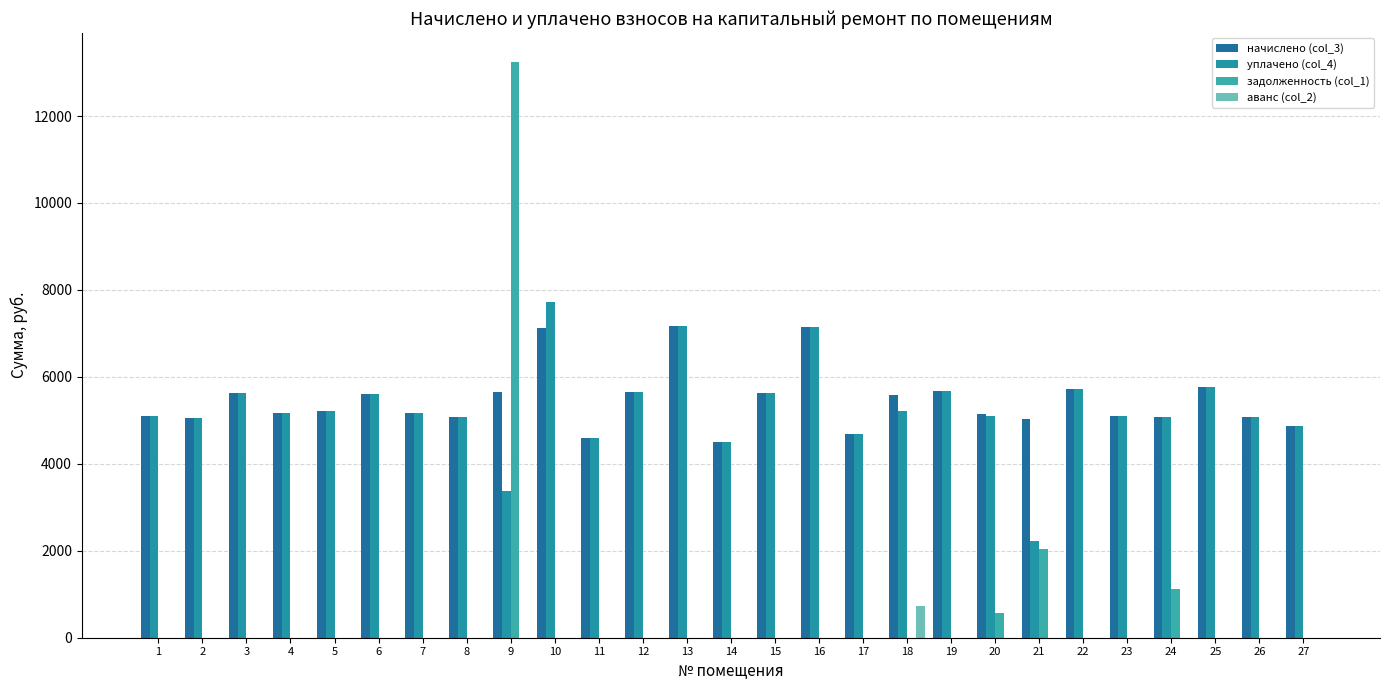

Which series has the largest total across all categories?

начислено (col_3)